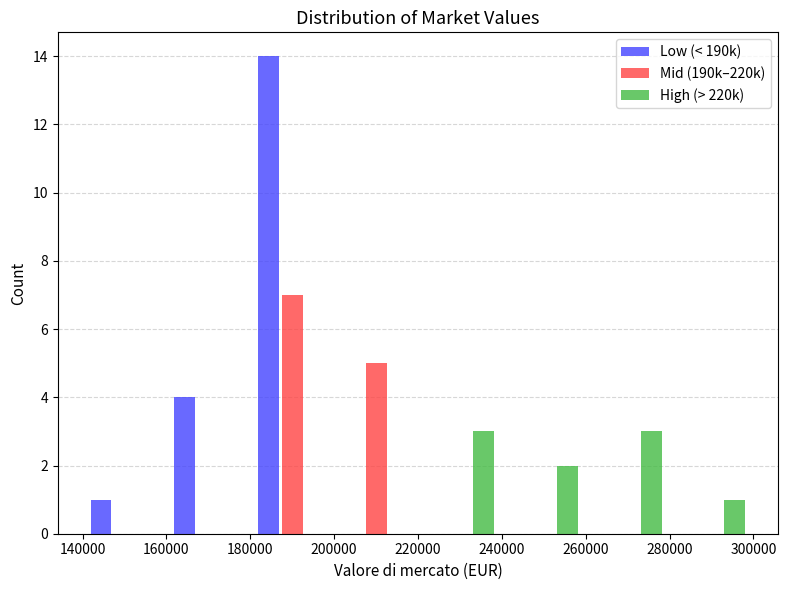

What is the height of the Mid (190k–220k) bar covering 180000 to 200000 on the x-axis? The values are not printed on the chart, so give them approximately, as read against the axis.

7